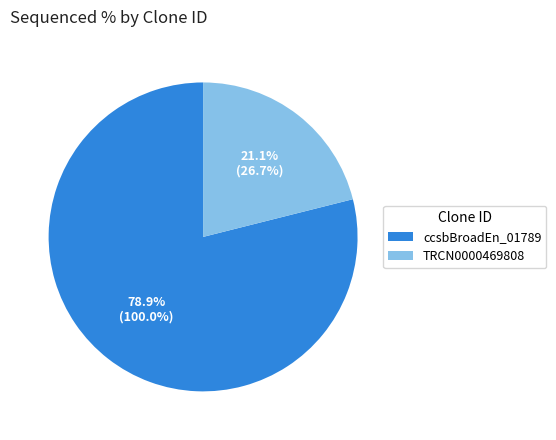

To the nearest percent, what percentage of the pie is ccsbBroadEn_01789?

79%